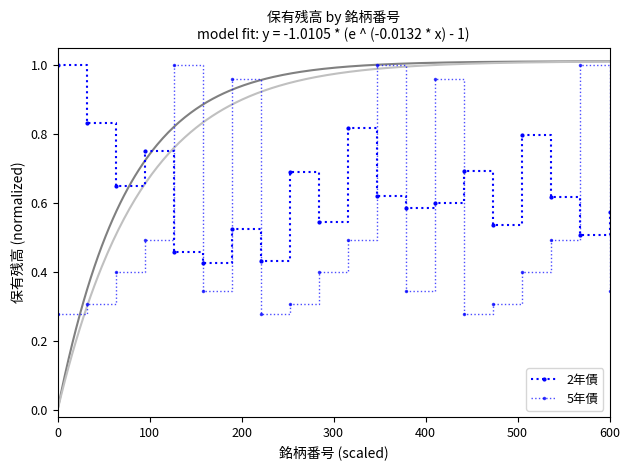

At how many categories does at least one series exceed 0?

20